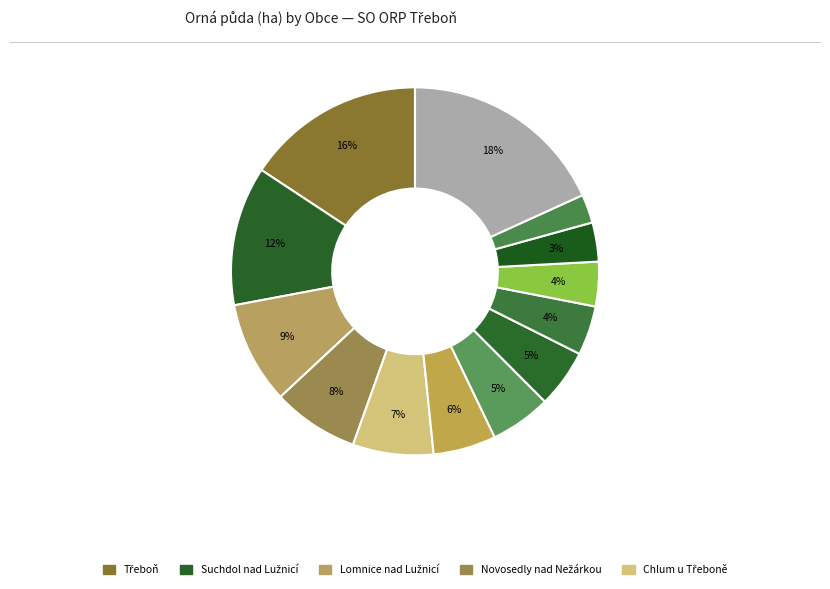

How many segments does this pie chart have?

13